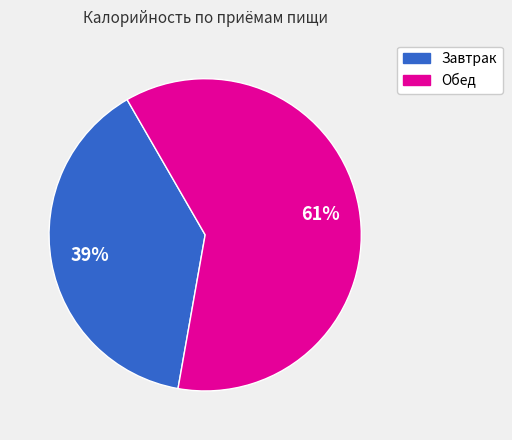

How many slices are in this pie chart?

2